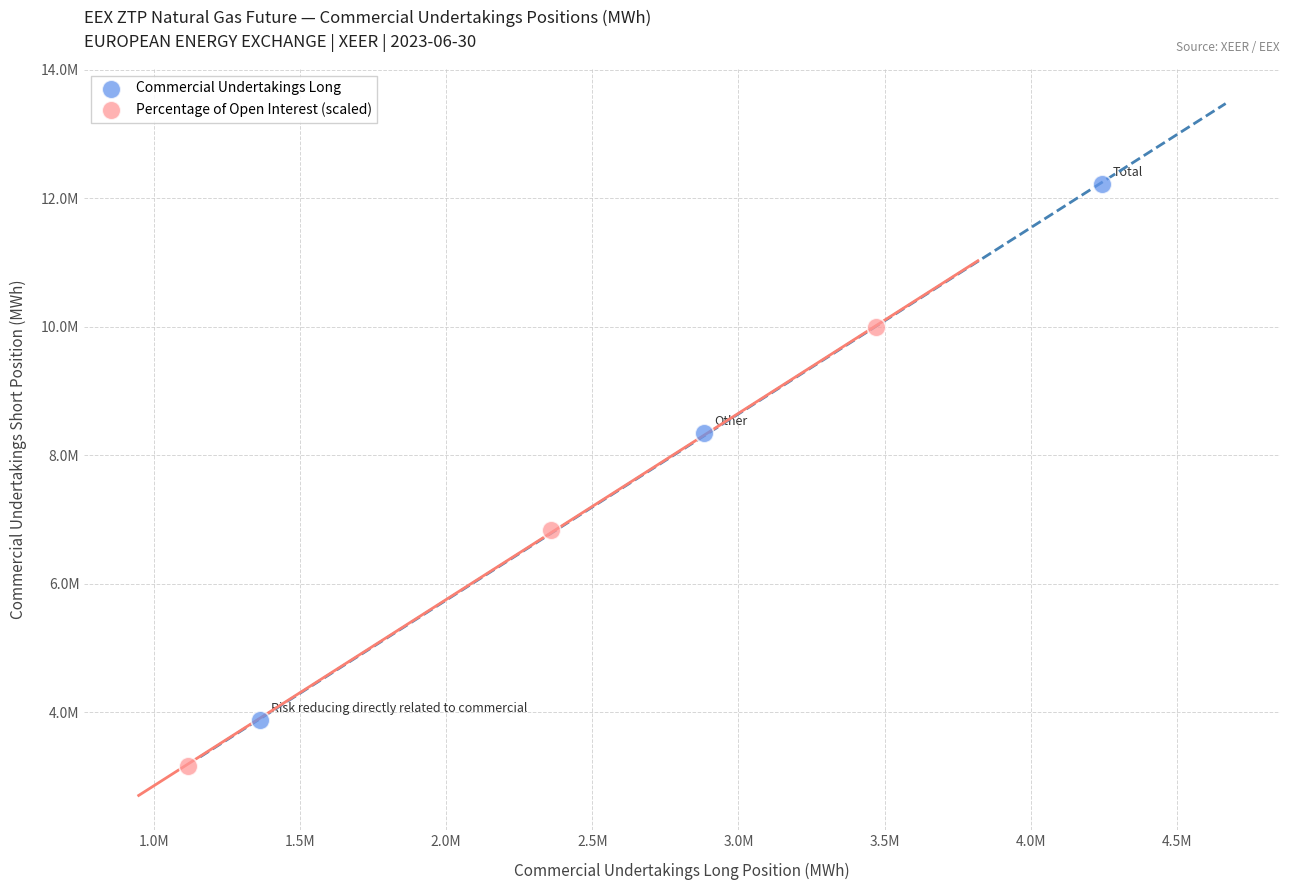

What are all the series names shown in the legend?

Commercial Undertakings Long, Percentage of Open Interest (scaled)